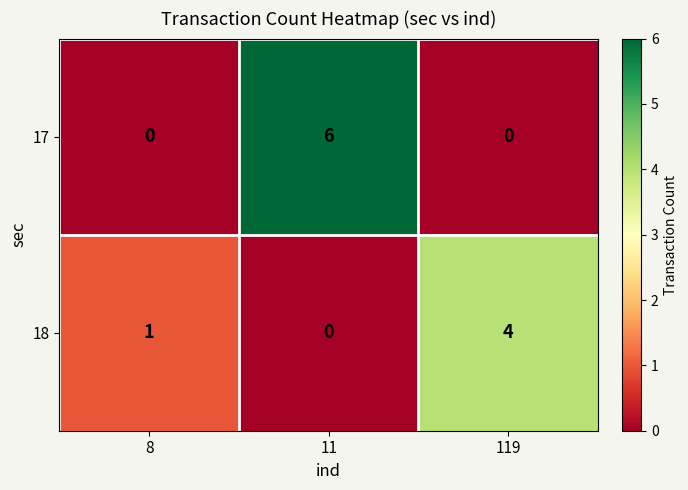

How many data points in 18 are less than 1?

1